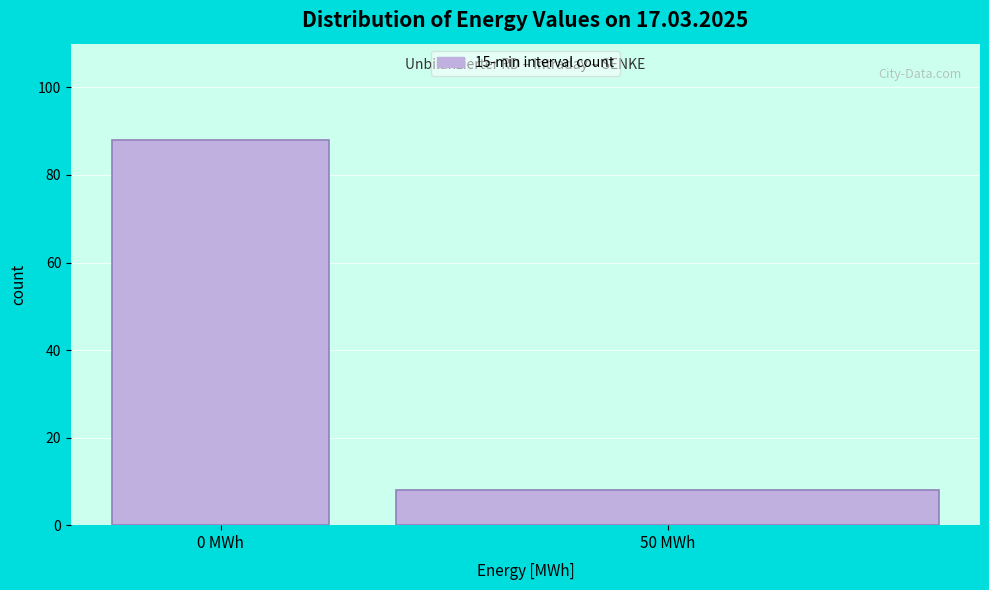

Reading left to right, transcribe all the data shown in this chart.

88	8